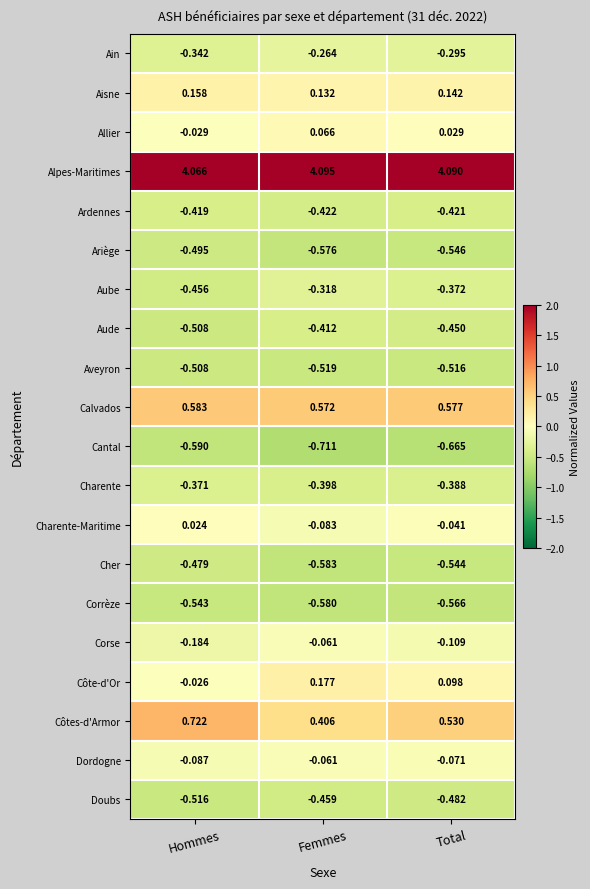

Which category has the highest value across all series?

Femmes